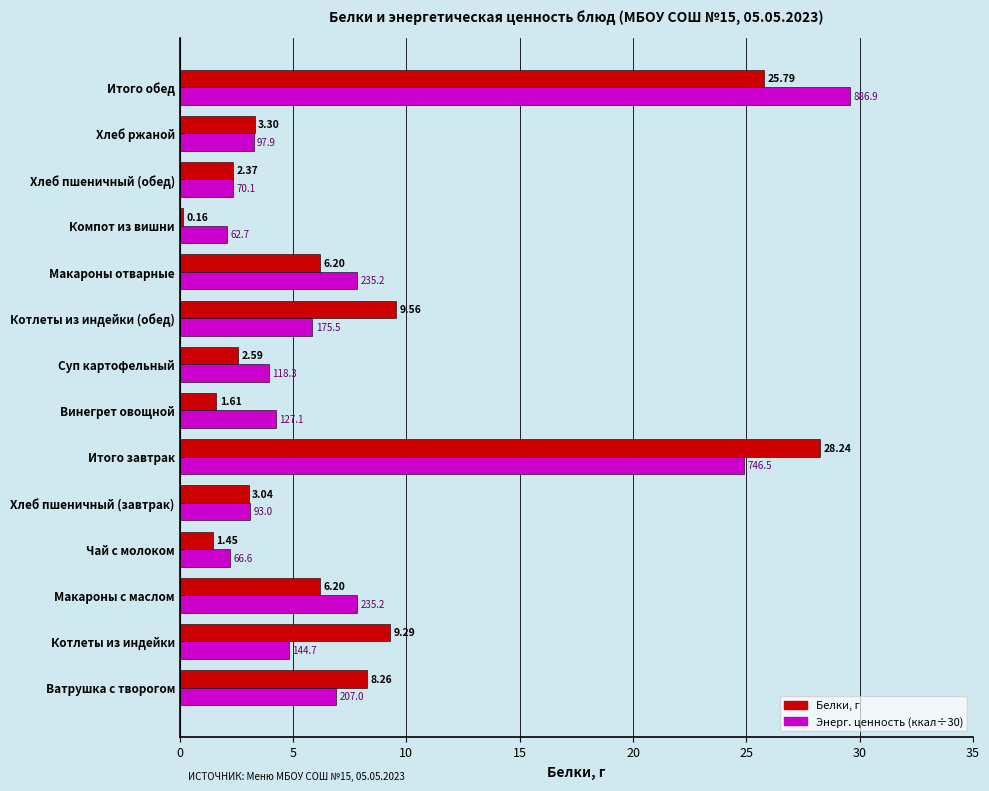

Which series has the largest total across all categories?

Энерг. ценность (ккал÷30)